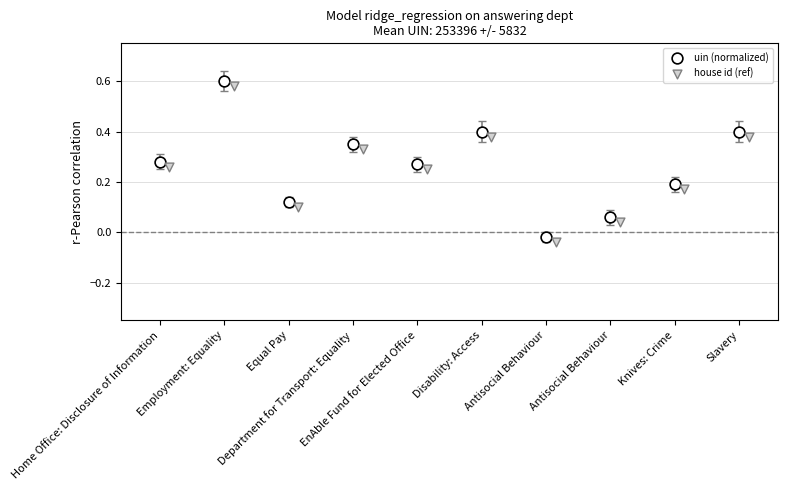

What are all the series names shown in the legend?

uin (normalized), house id (ref)